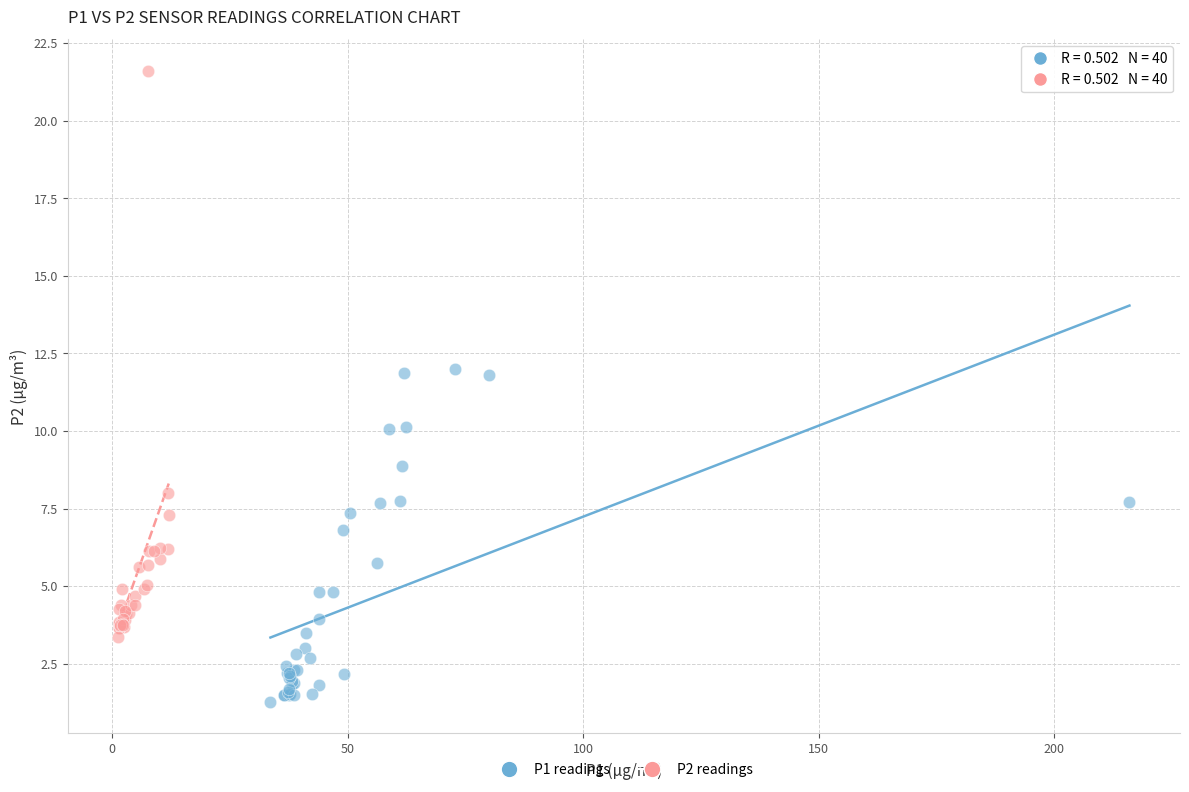

Which series reaches the maximum Y coordinate?

P2 readings